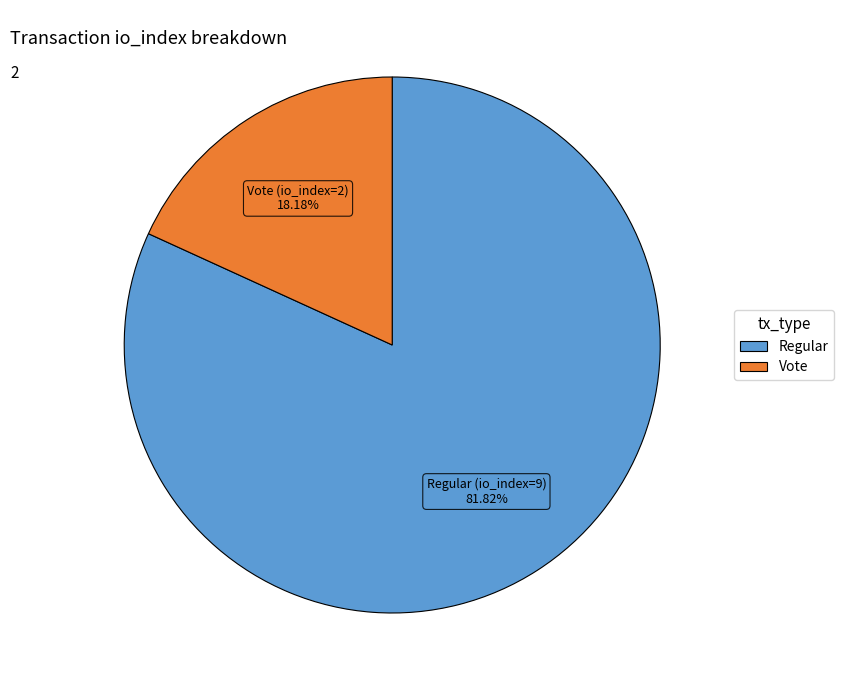

To the nearest percent, what percentage of the pie is Regular (io_index=9)?

82%